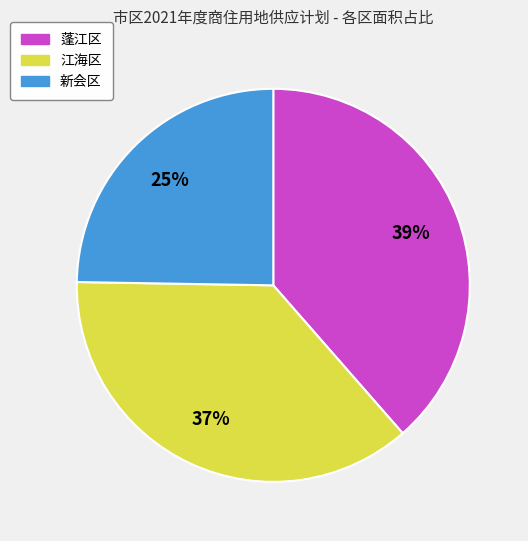

To the nearest percent, what portion does 新会区 represent?

25%